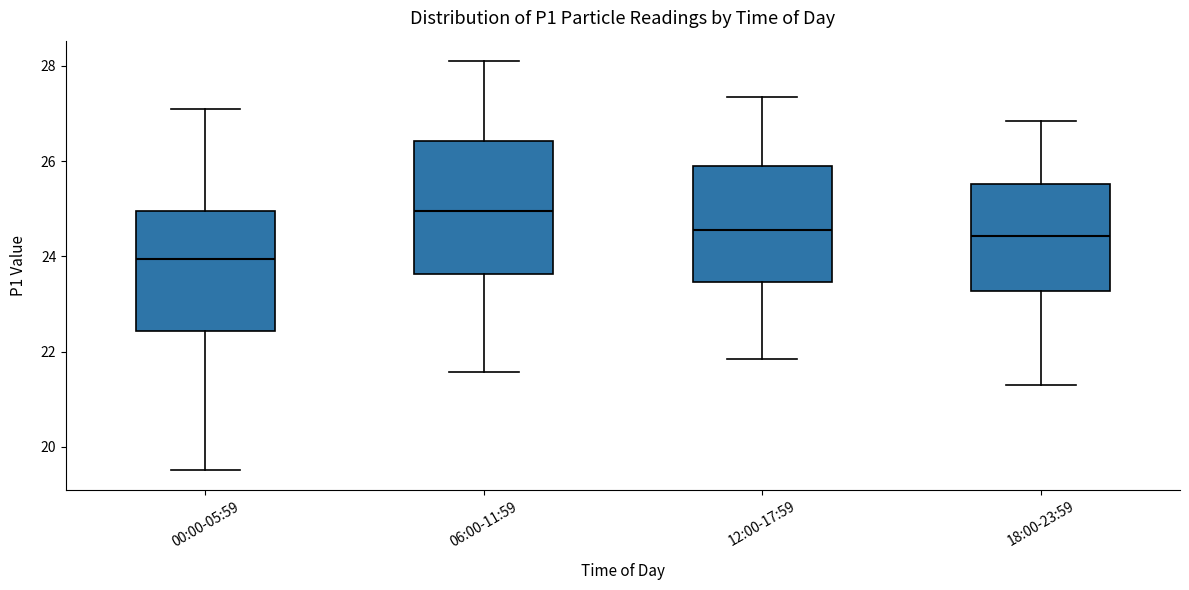

Comparing the boxes themselves (not the whiskers), which one is the tallest?

06:00-11:59